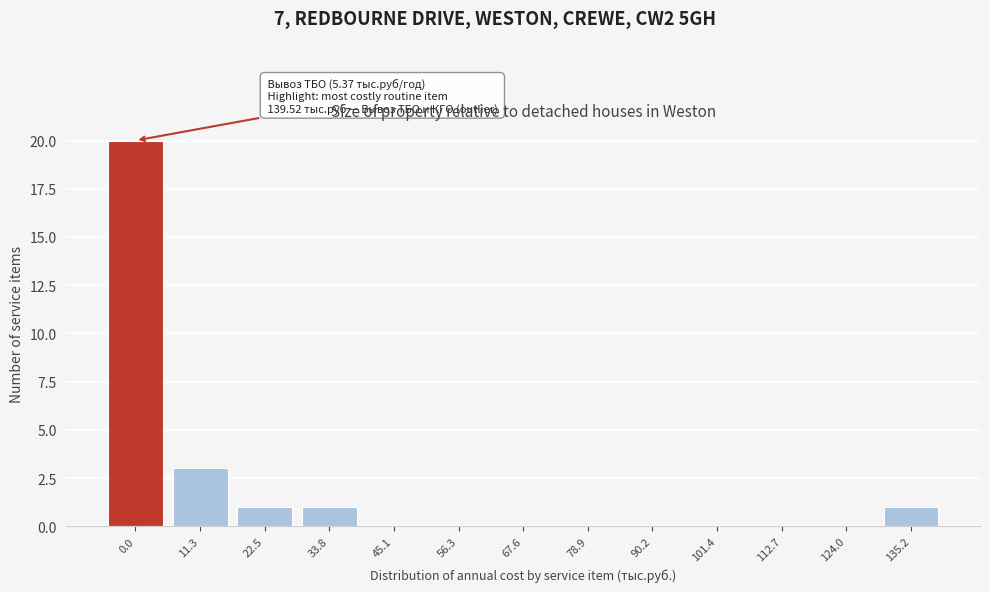

Reading left to right, transcribe all the data shown in this chart.

0.0=20	11.3=3	22.5=1	33.8=1	45.1=0	56.3=0	67.6=0	78.9=0	90.2=0	101.4=0	112.7=0	124.0=0	135.2=1